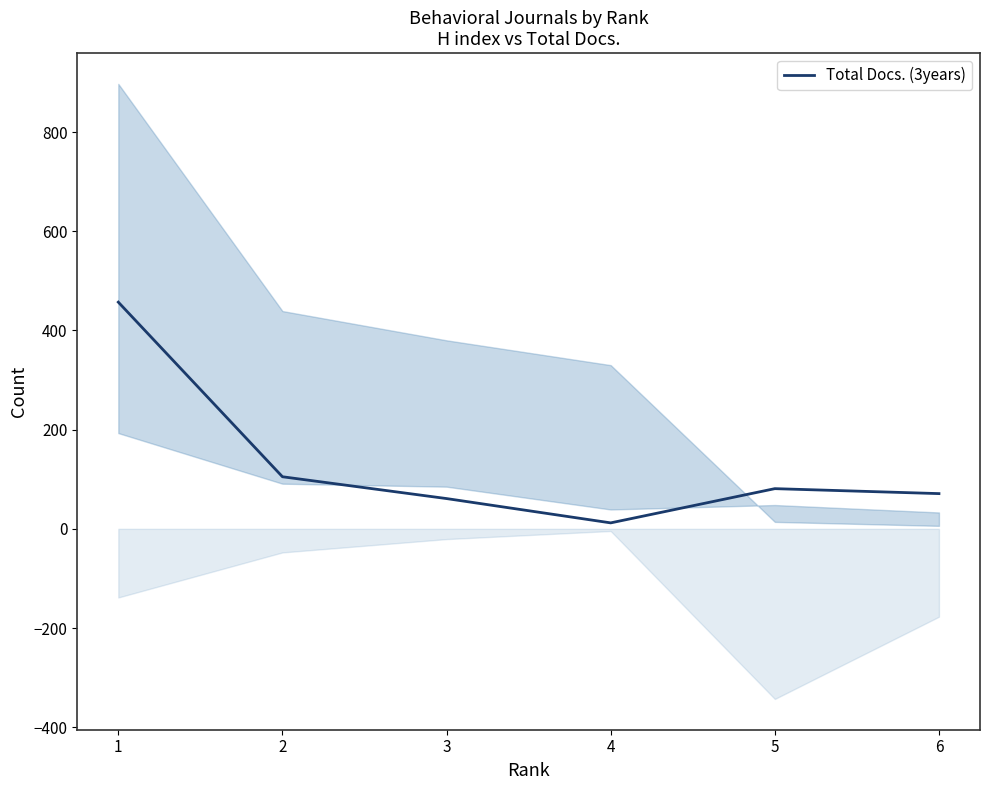

Which label corresponds to the smallest value in the chart?

4